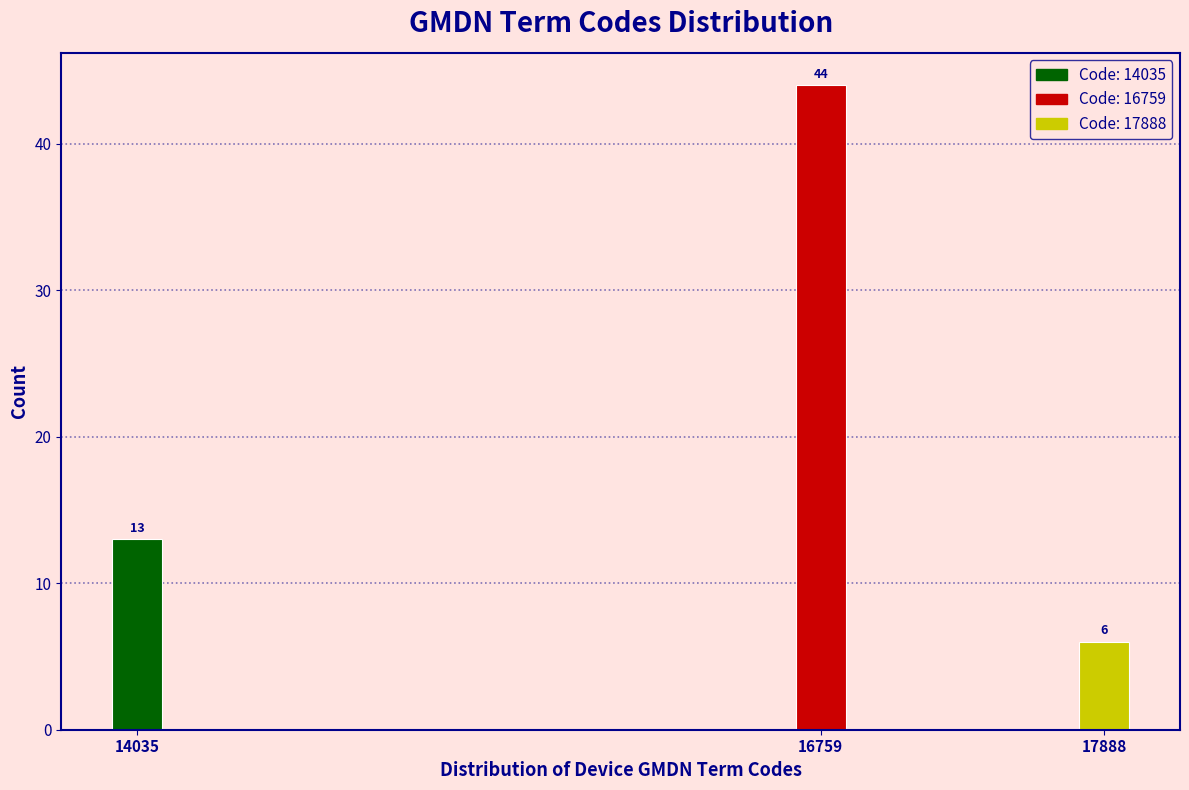

Reading left to right, what are all the values shown in this chart?

14035=13	16759=44	17888=6